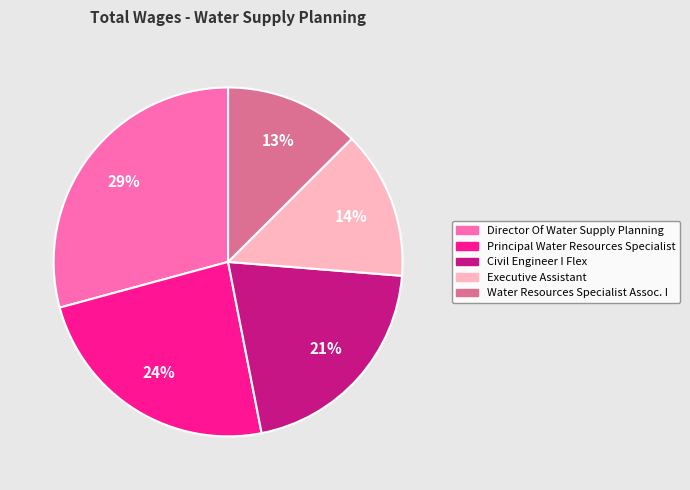

Does any single category account for the majority?

No